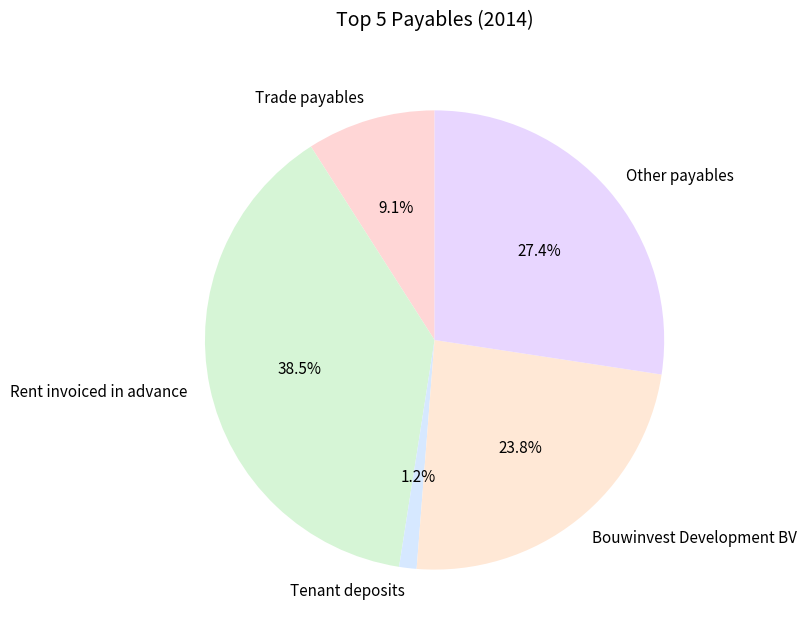

Approximately how many times larger is the value at Other payables compared to Trade payables?

3.0